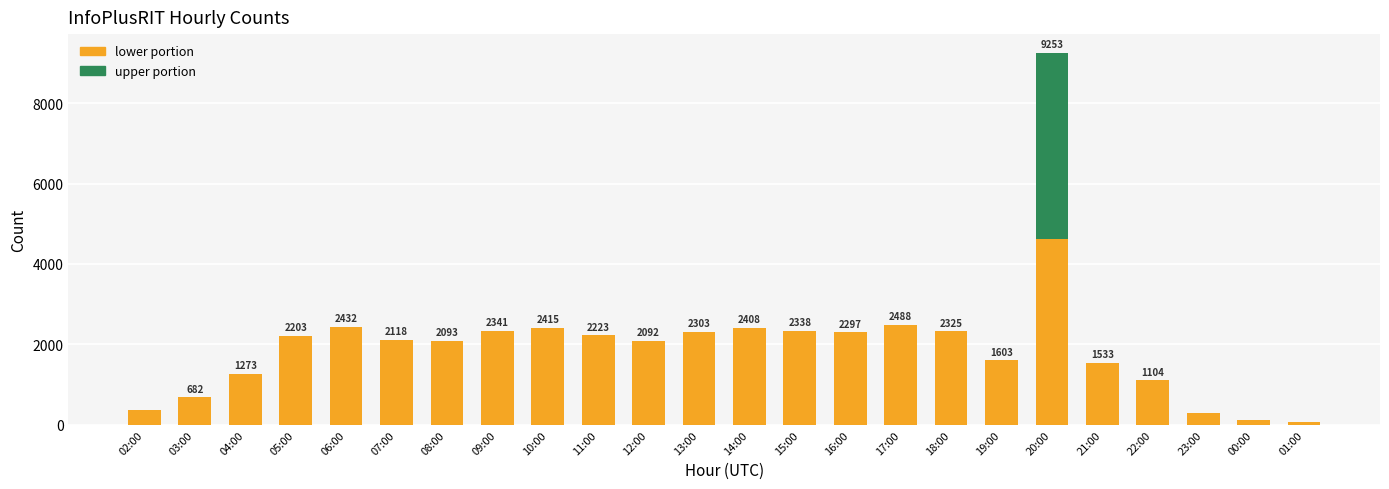

At which category is the sum across all series the highest?

20:00